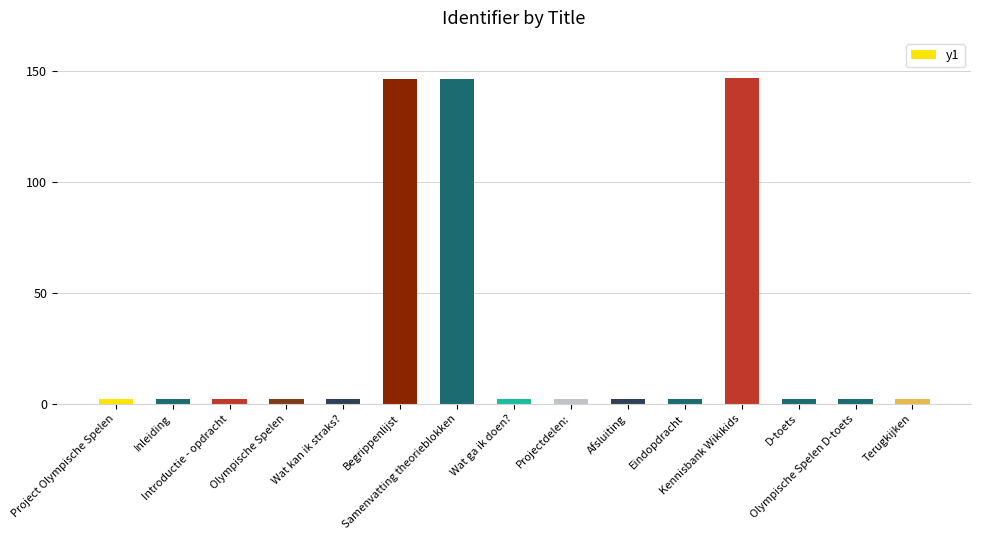

What is the sum of the values at Project Olympische Spelen and Olympische Spelen D-toets?

4.0